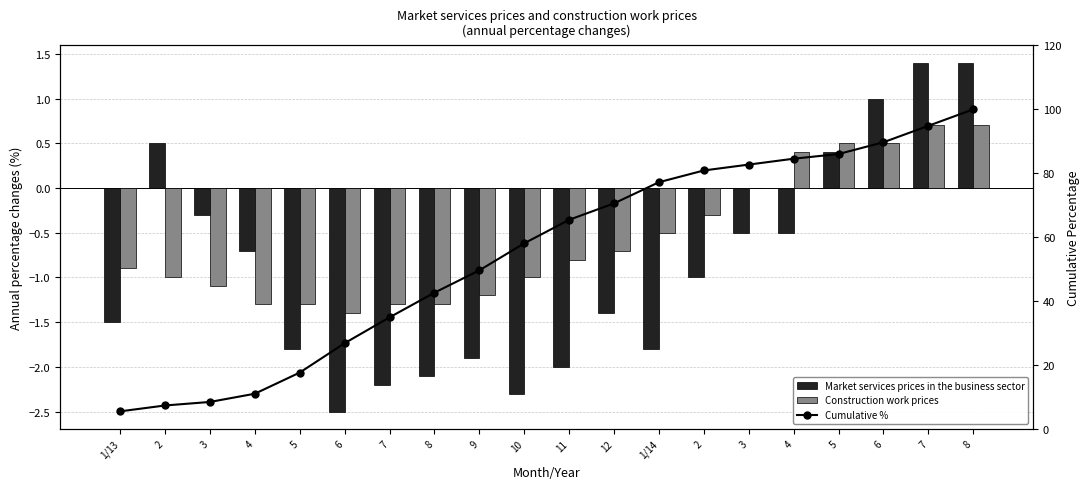

Is it true that Construction work prices equals -0.7 at 12?

True